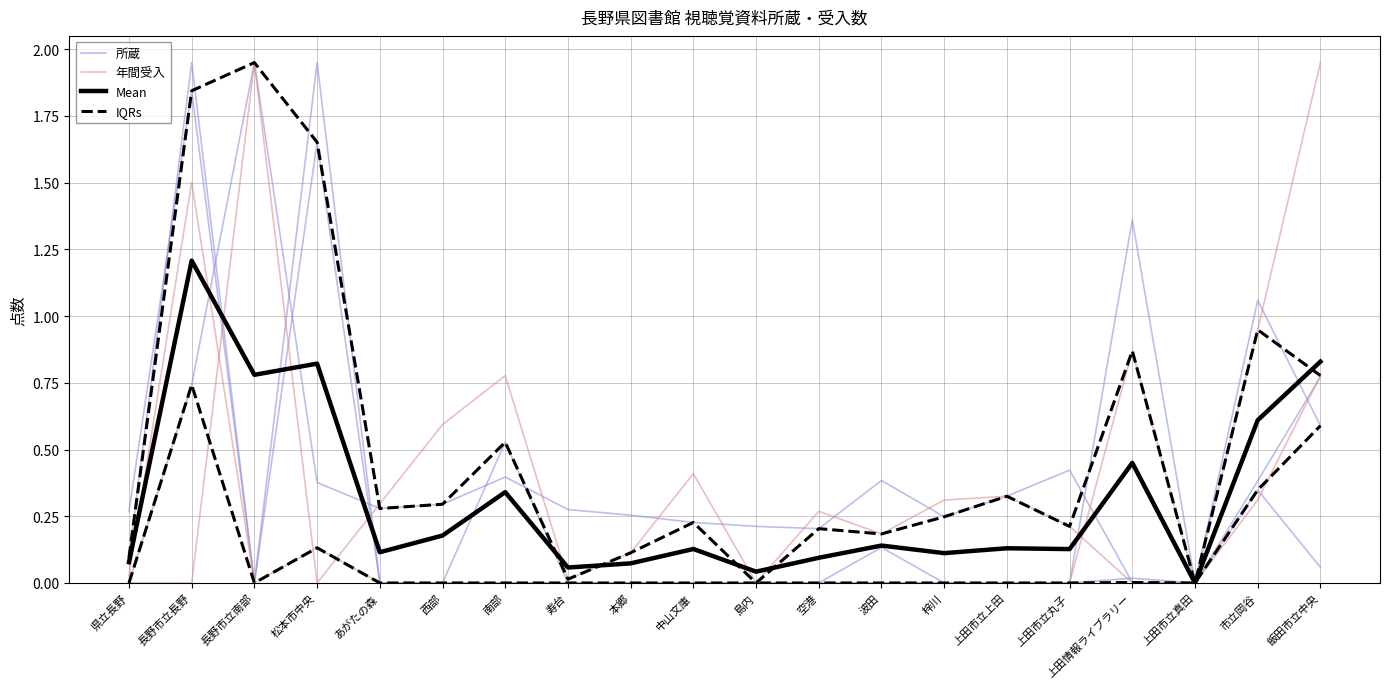

What position from the left is 県立長野?

1